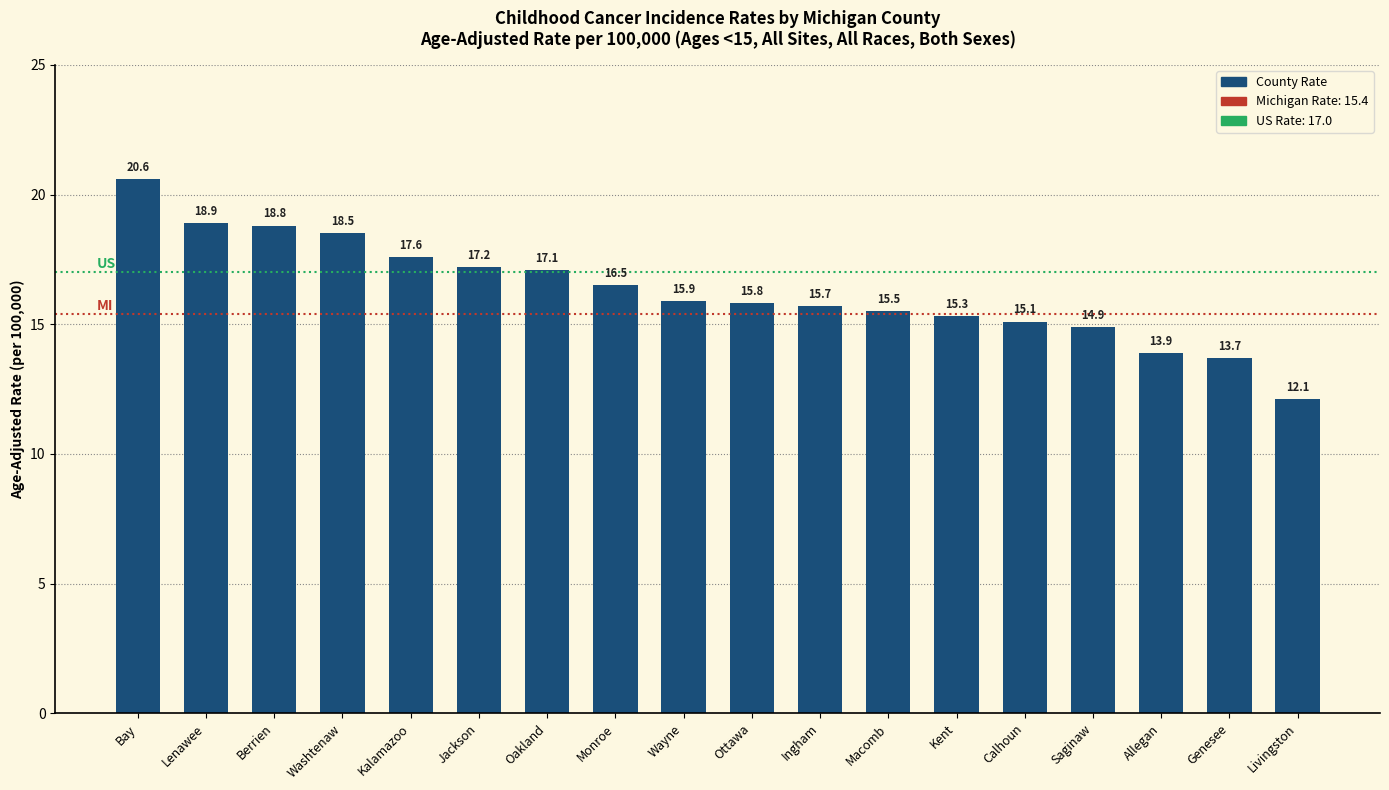

List the labels in order of value, largest first.

Bay, Lenawee, Berrien, Washtenaw, Kalamazoo, Jackson, Oakland, Monroe, Wayne, Ottawa, Ingham, Macomb, Kent, Calhoun, Saginaw, Allegan, Genesee, Livingston